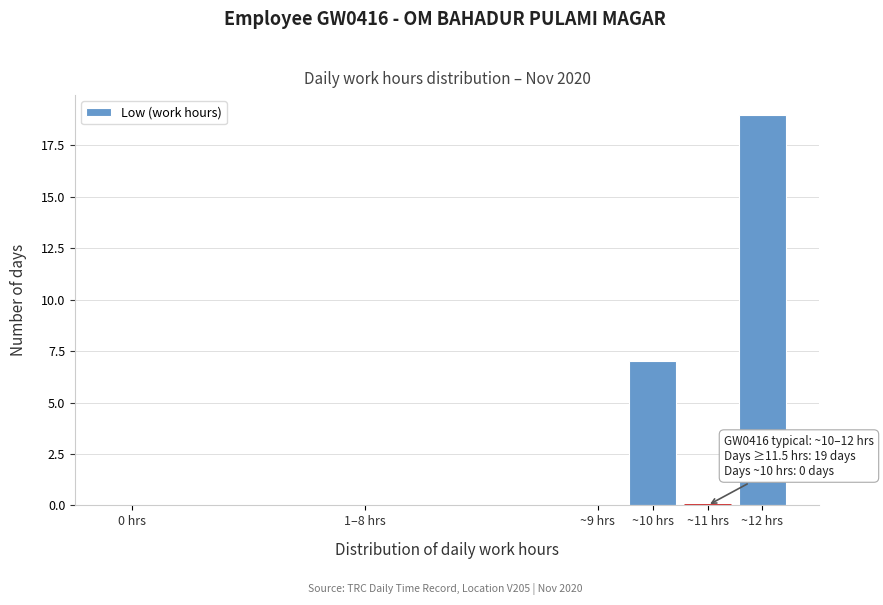

Reading left to right, what are all the values shown in this chart?

0 hrs=0	1–8 hrs=0	~9 hrs=0	~10 hrs=7	~11 hrs=0	~12 hrs=19